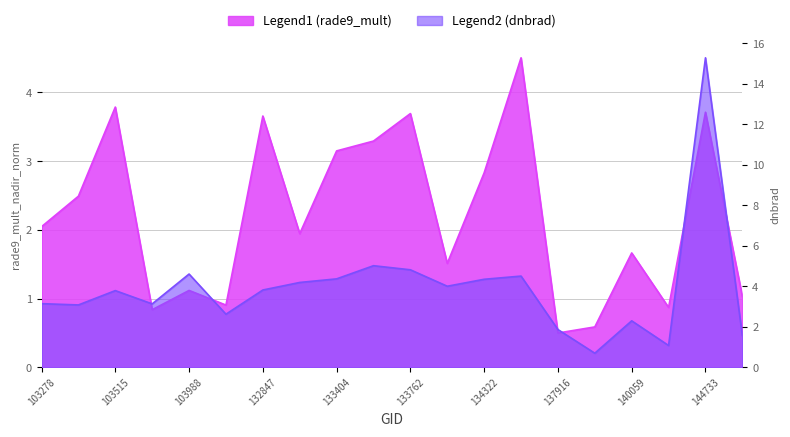

Reading right to left, list all the values displayed in this chart.

rade9_mult_nadir_norm: 145924=1.0	144733=3.7	143752=0.9	140059=1.7	138492=0.6	137916=0.5	134687=4.5	134322=2.8	134138=1.5	133762=3.7	133584=3.3	133404=3.1	133209=1.9	132847=3.7	104471=0.9	103988=1.1	103642=0.8	103515=3.8	103396=2.5	103278=2.0
dnbrad: 145924=1.6	144733=15.3	143752=1.1	140059=2.3	138492=0.7	137916=1.9	134687=4.5	134322=4.3	134138=4.0	133762=4.8	133584=5.0	133404=4.4	133209=4.2	132847=3.8	104471=2.6	103988=4.6	103642=3.1	103515=3.8	103396=3.1	103278=3.1